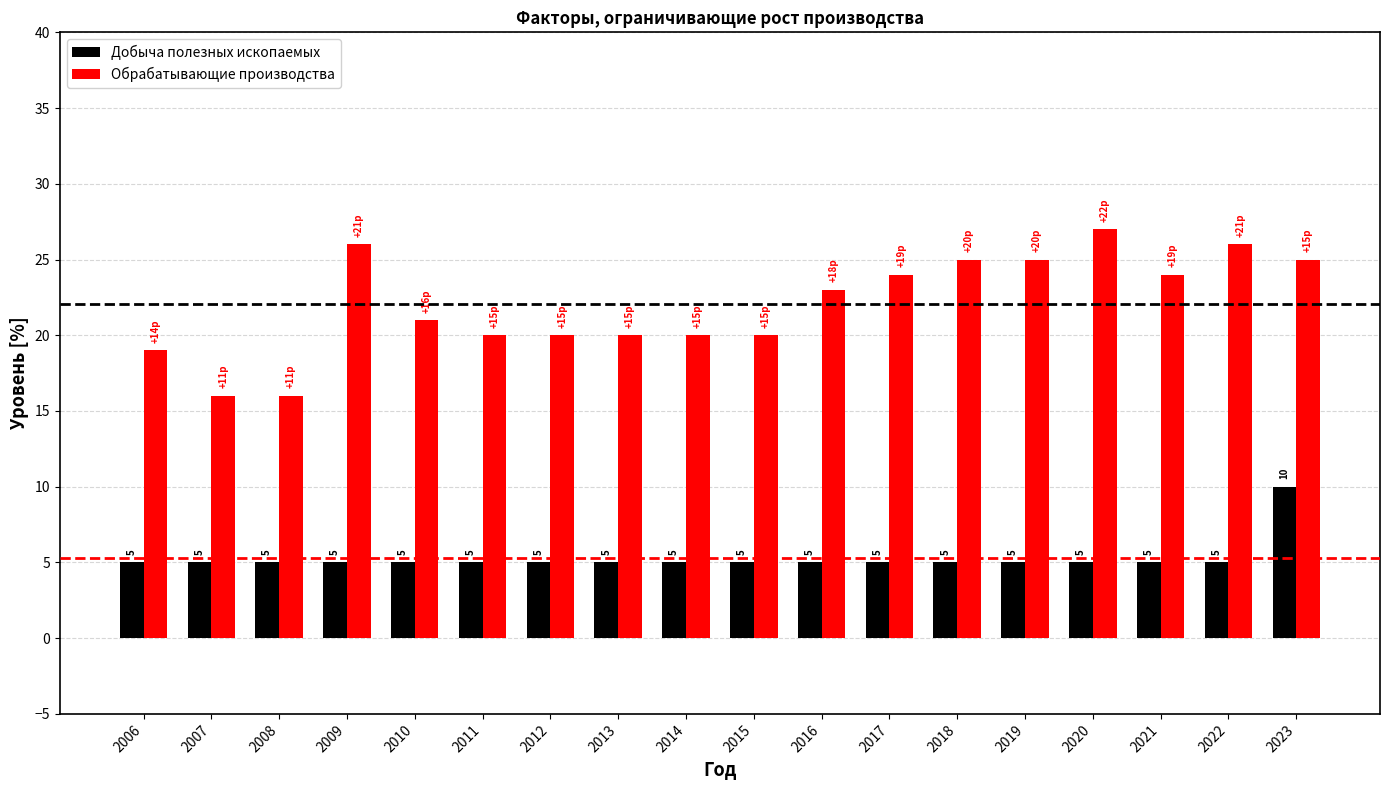

The value of Добыча полезных ископаемых at 2014 is 7. True or false?

False